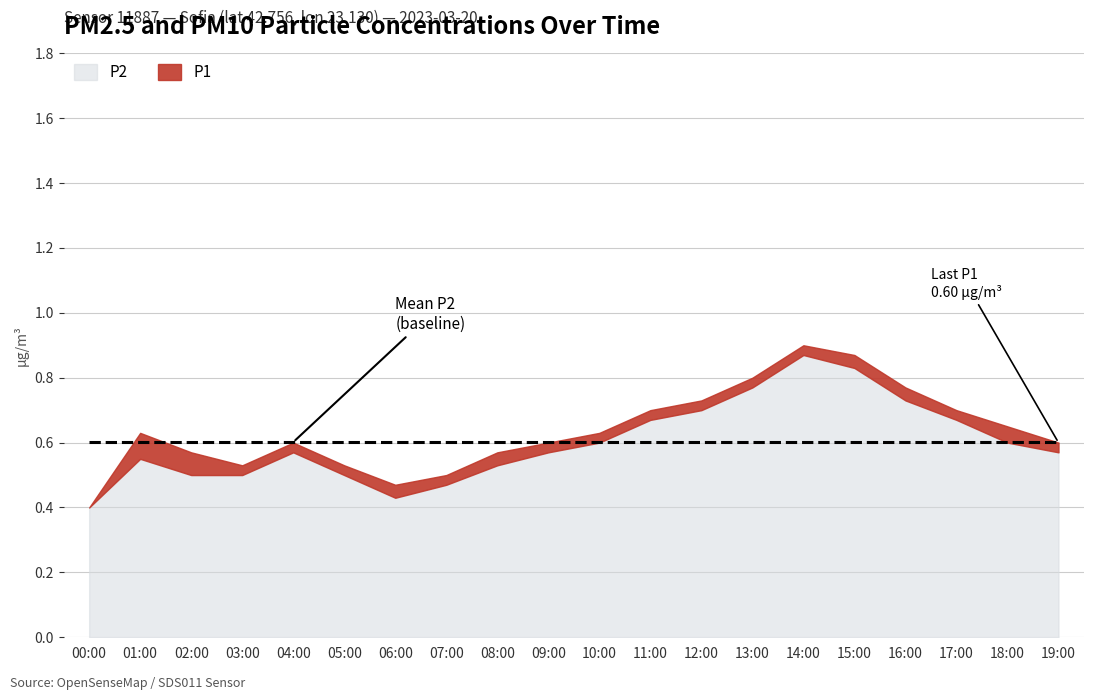

In P2, how many points are lower than both neighbors (excluding endpoints)?

1